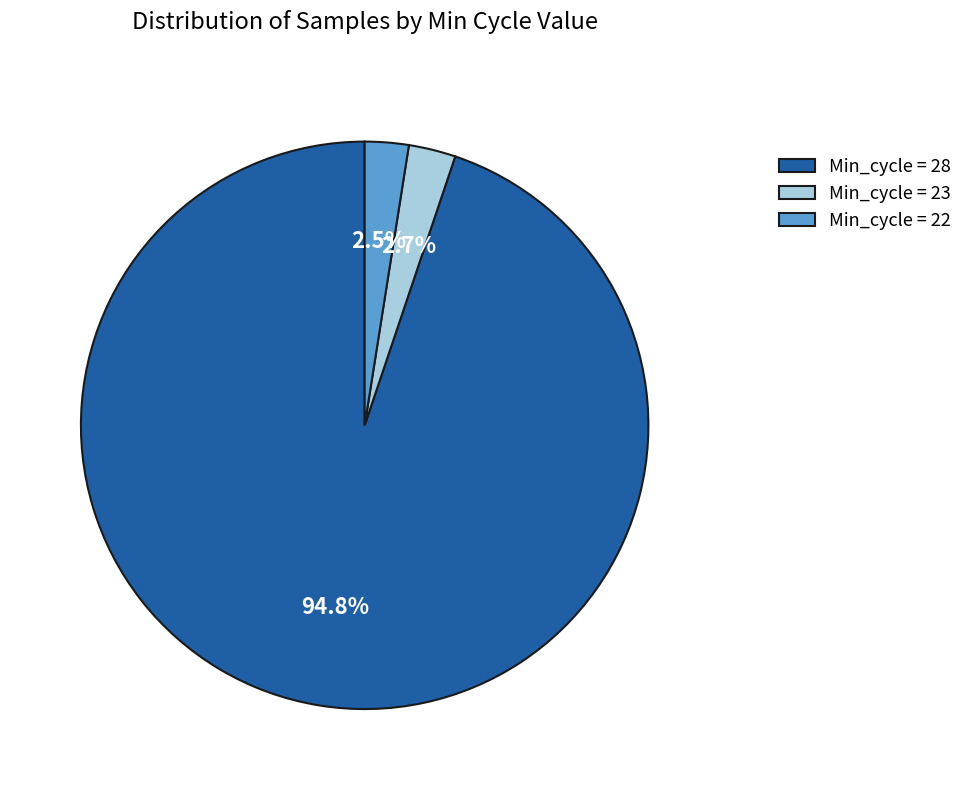

Is Min_cycle = 28 the majority of the pie?

Yes